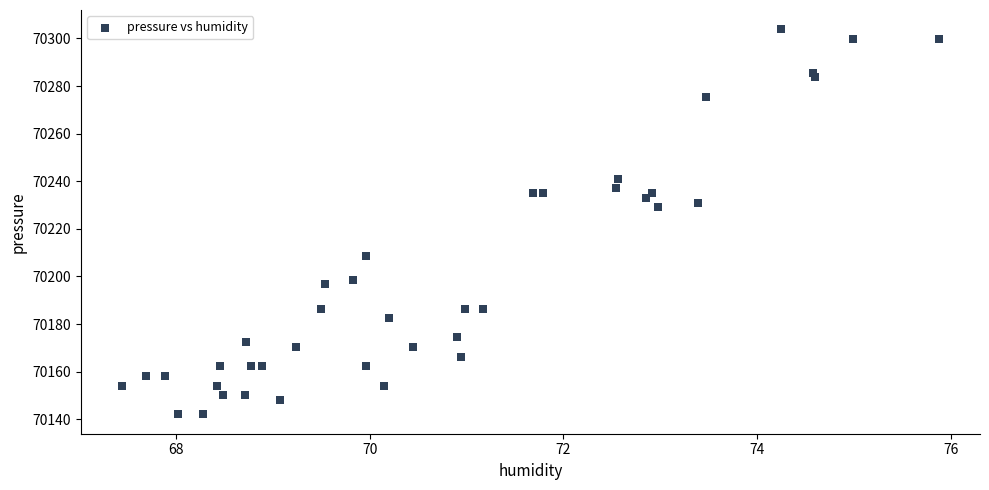

What Y value in the scatter plot is closest to 70222?

70229.0